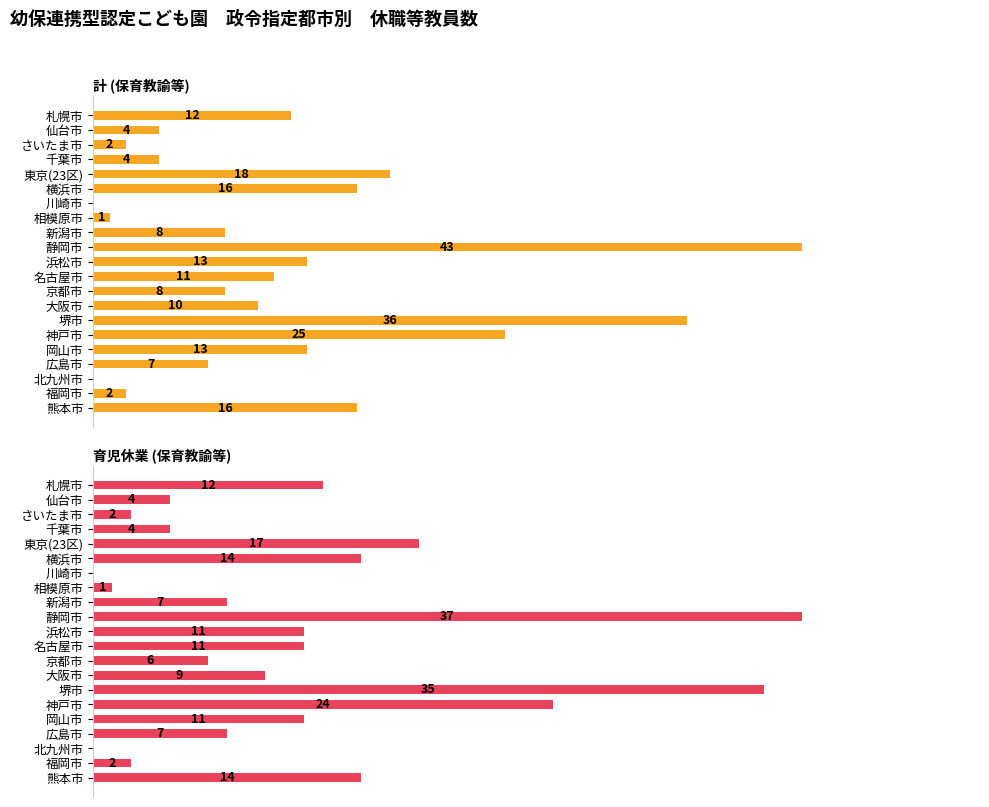

True or false: 育児休業 (保育教諭等) has a value of 4 at 仙台市.

True